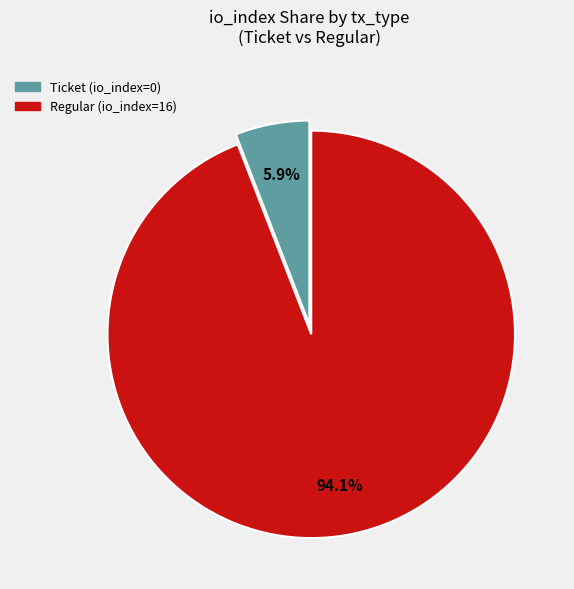

How many slices are in this pie chart?

2